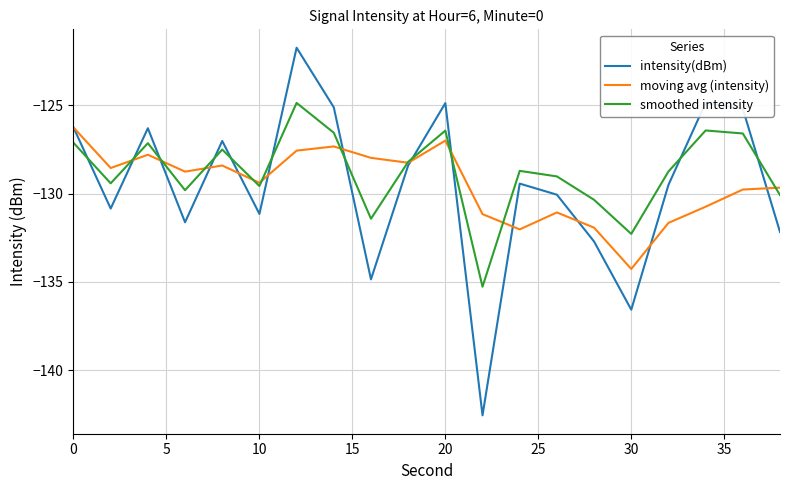

Which series has the widest spread of values?

intensity(dBm)